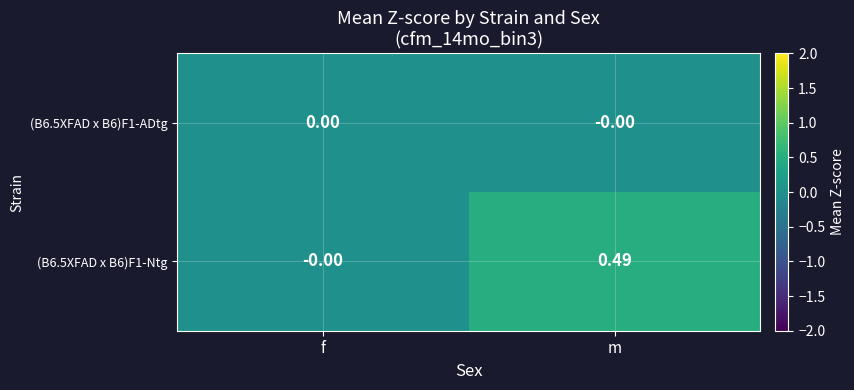

At which label is (B6.5XFAD x B6)F1-Ntg closest to 0?

f